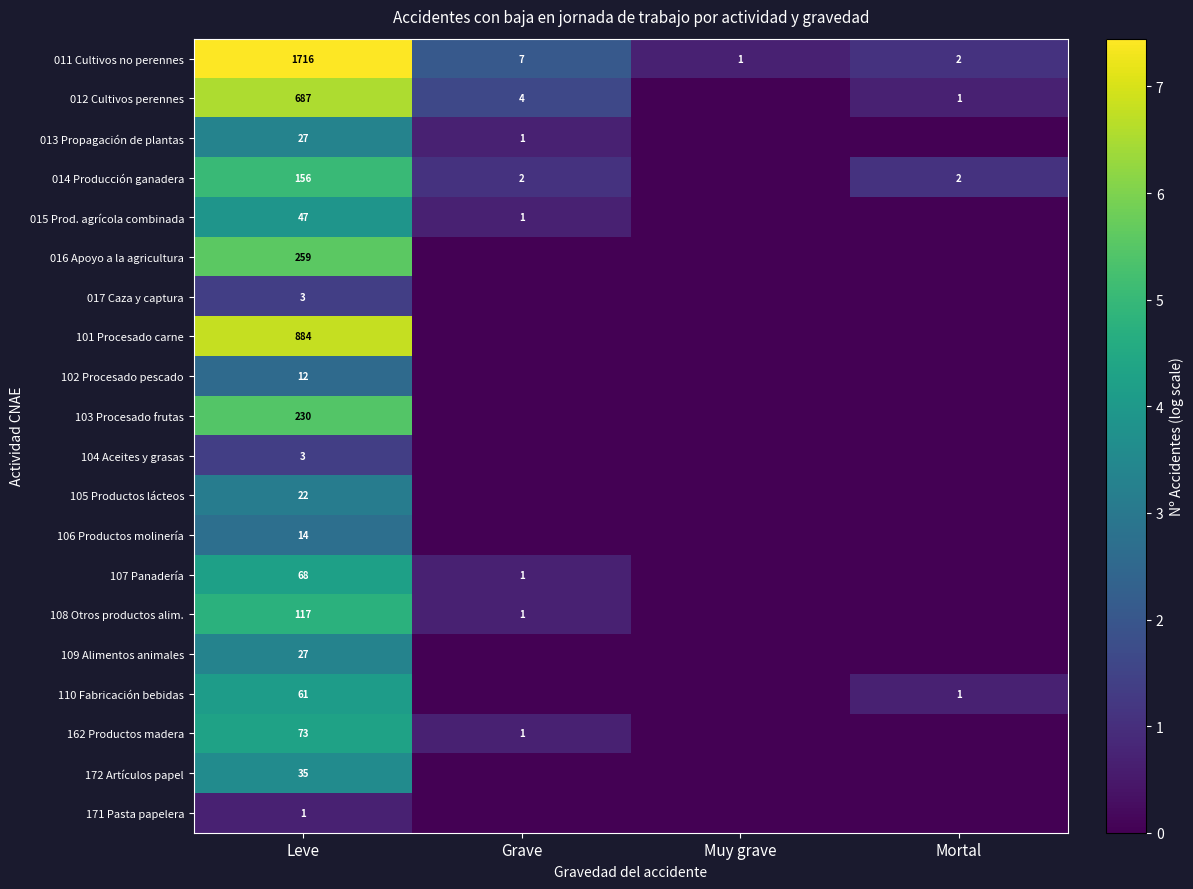

What is the total value across all series at Leve?

4442